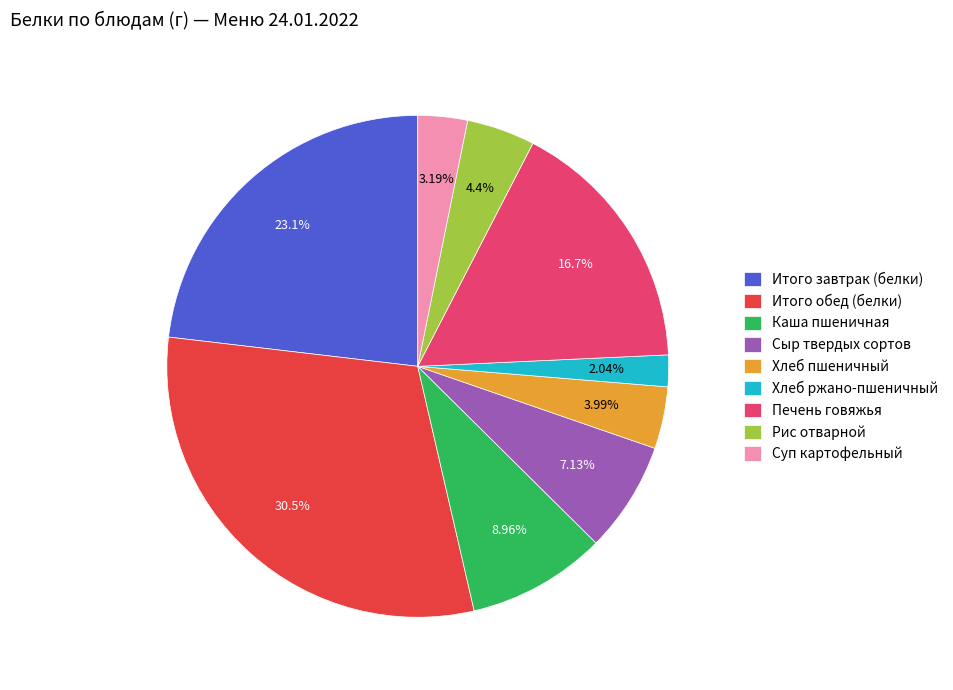

To the nearest percent, what is the average slice percentage?

11%